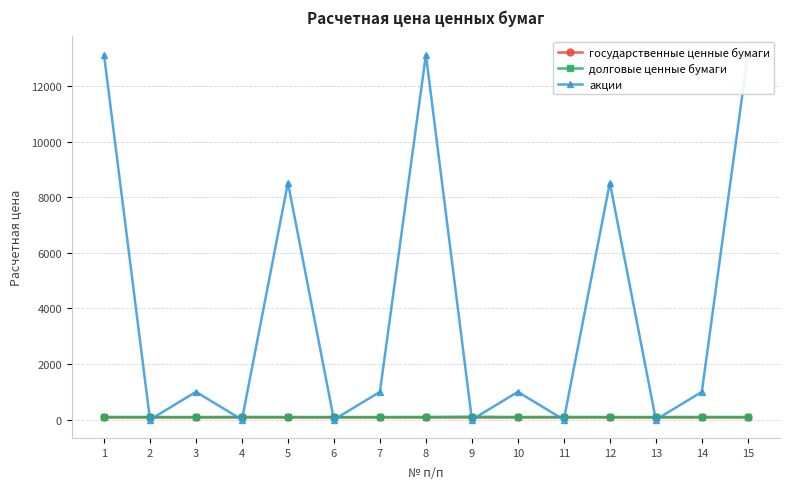

The value of государственные ценные бумаги at 2 is 146.9. True or false?

False